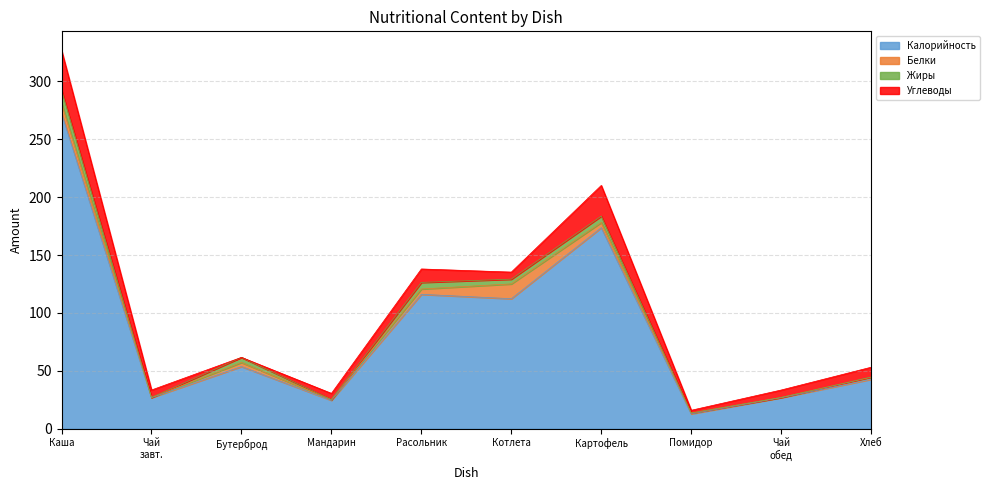

Count the number of categories in the chart.

10